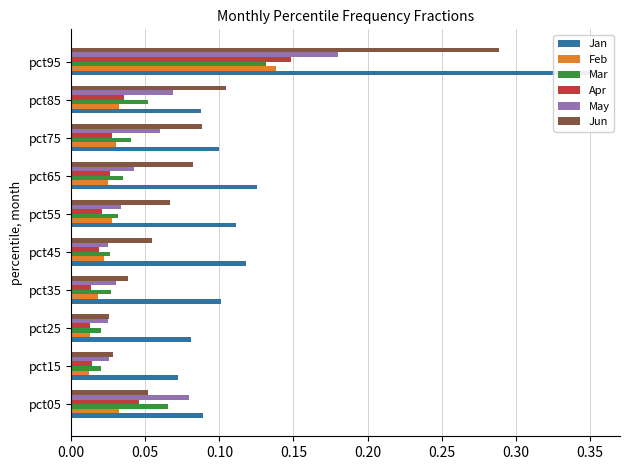

At how many categories does at least one series exceed 0?

10